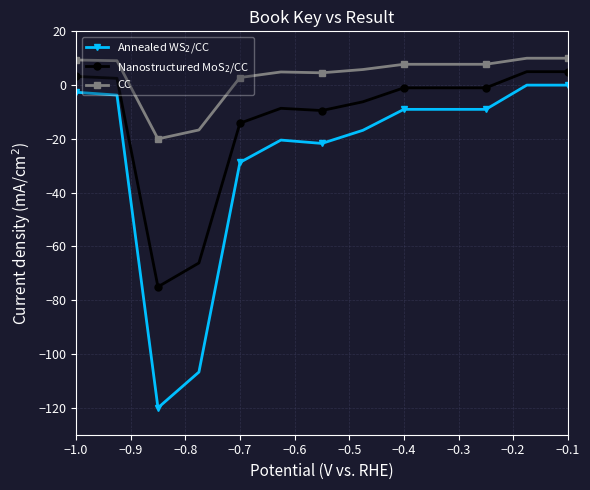

True or false: CC has more than 0 interior local peaks.

True